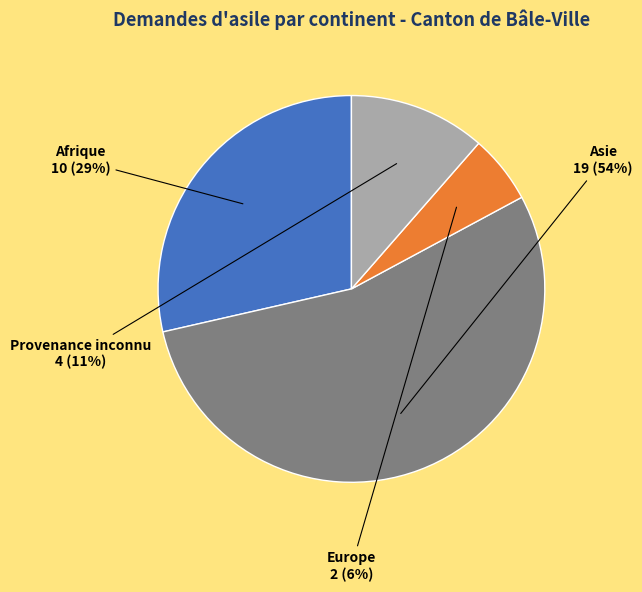

Which category accounts for the majority?

Asie